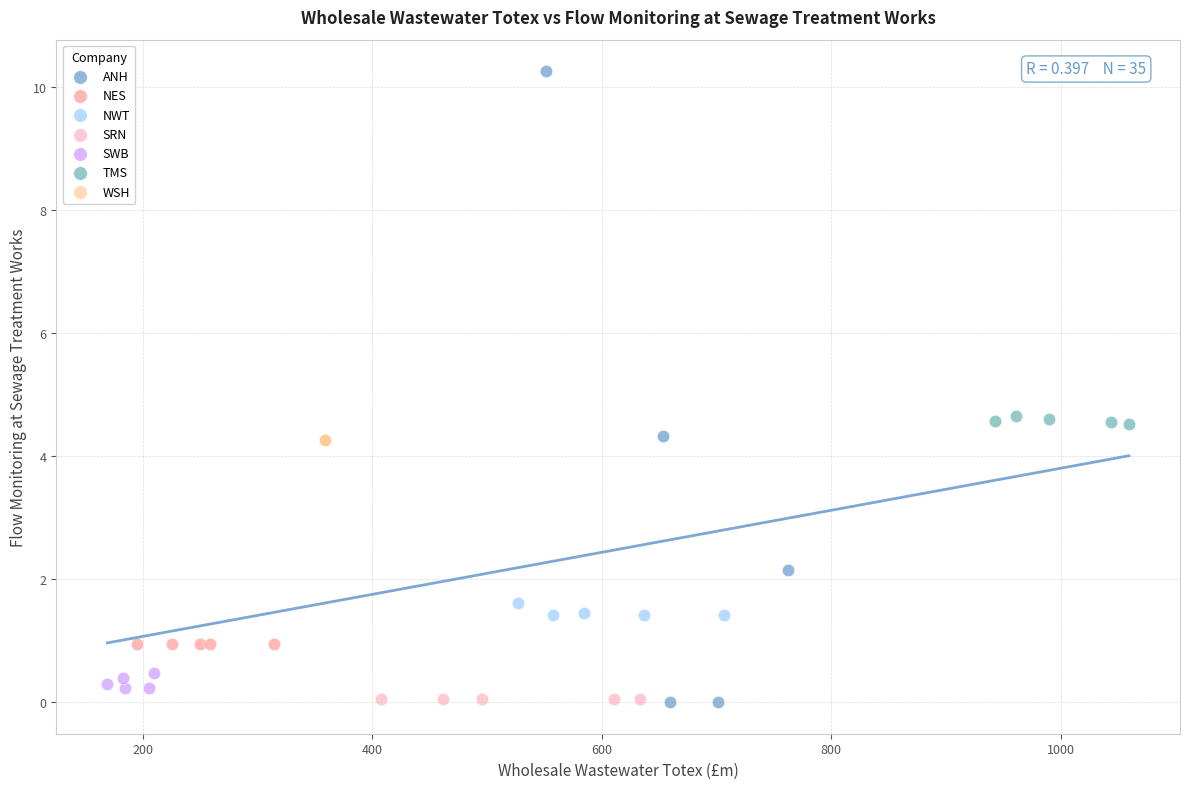

Which series reaches the maximum Y coordinate?

ANH